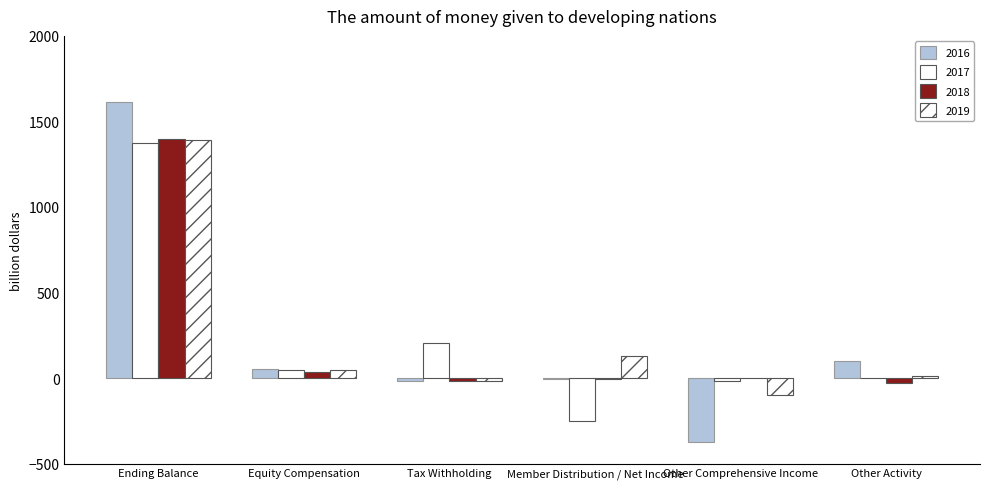

At which label is 2016 closest to 619?

Other Activity